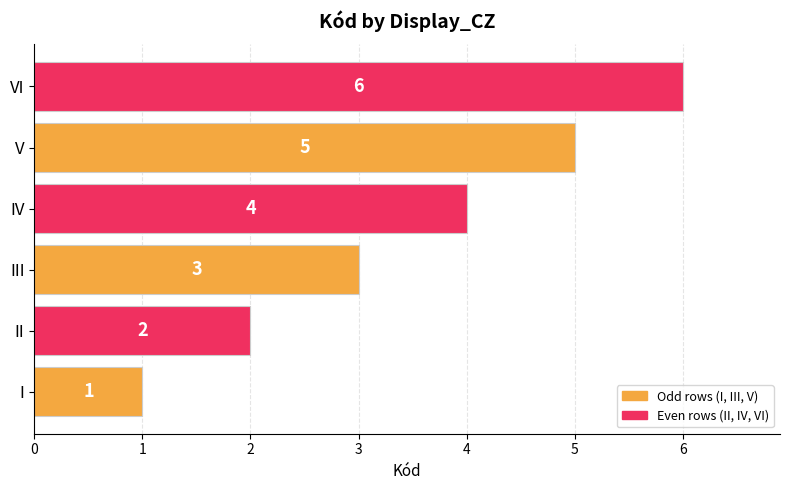

The value at IV is 4. True or false?

True